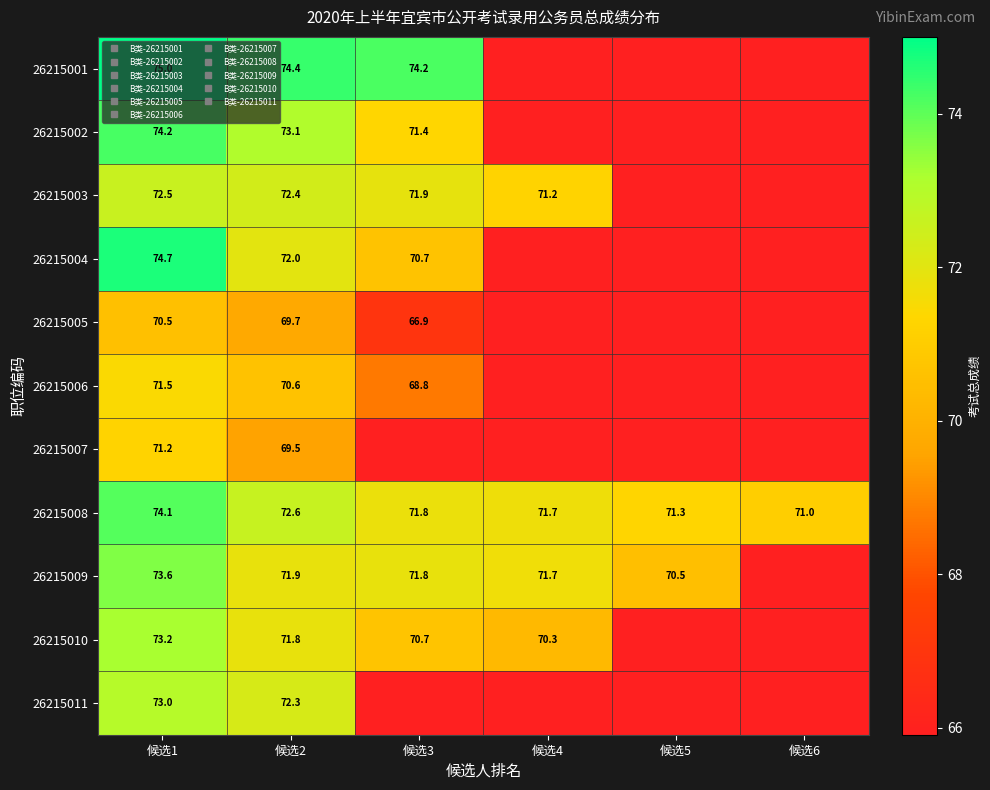

Which category has the highest value in the 26215007 series?

候选1